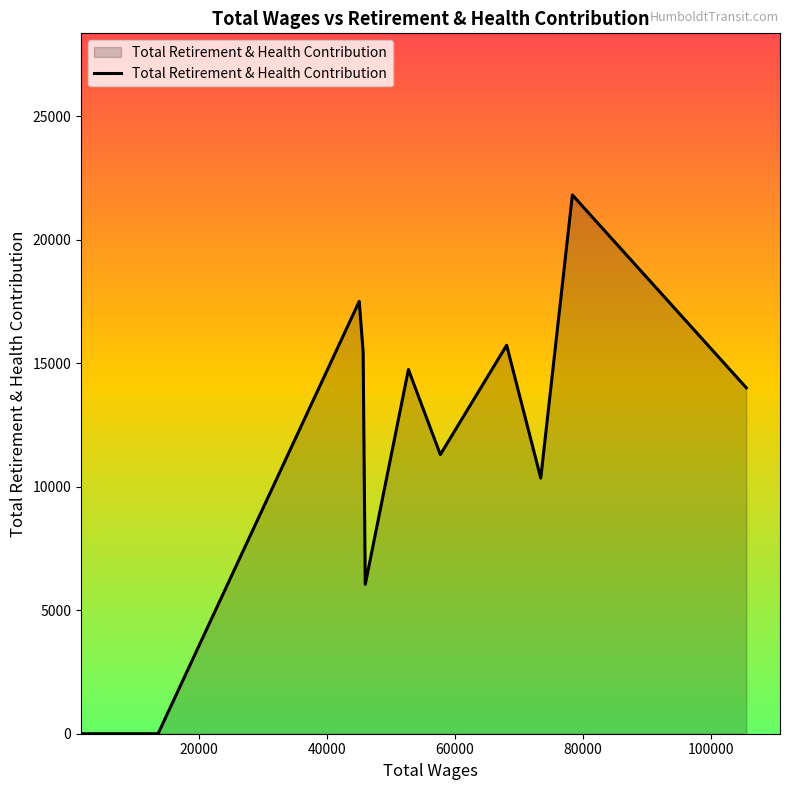

What is the maximum value shown in the chart?

21816